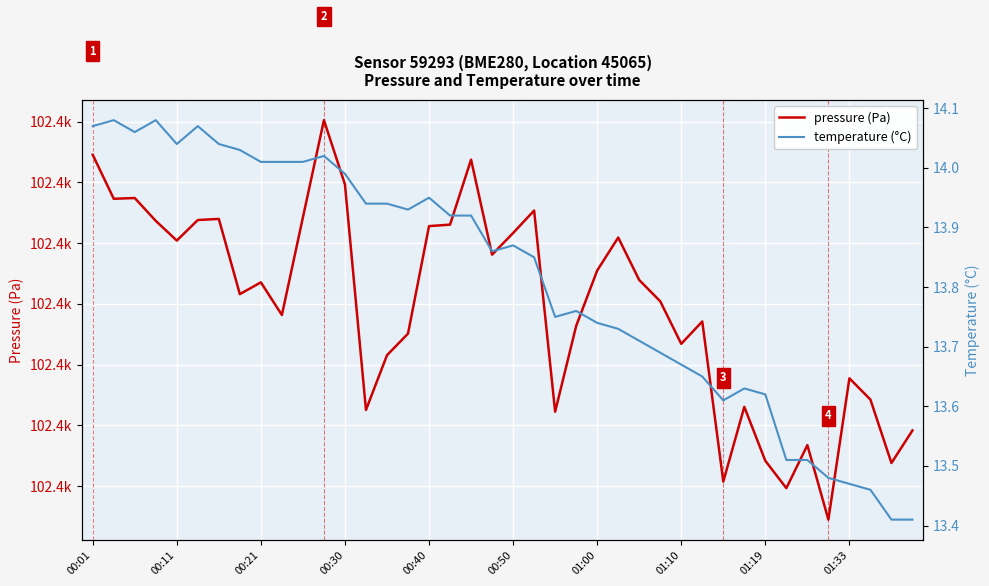

List the series in order of their peak value, highest first.

pressure (Pa), temperature (°C)